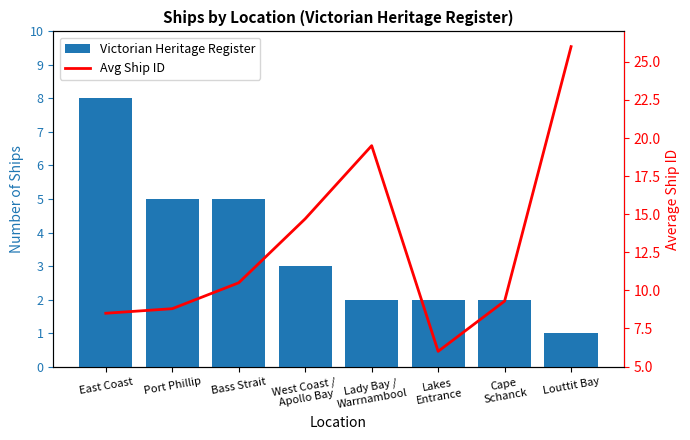

Reading right to left, list all the values displayed in this chart.

Victorian Heritage Register: 1.0	2.0	2.0	2.0	3.0	5.0	5.0	8.0
Avg Ship ID: 26.0	9.3	6.0	19.5	14.7	10.5	8.8	8.5